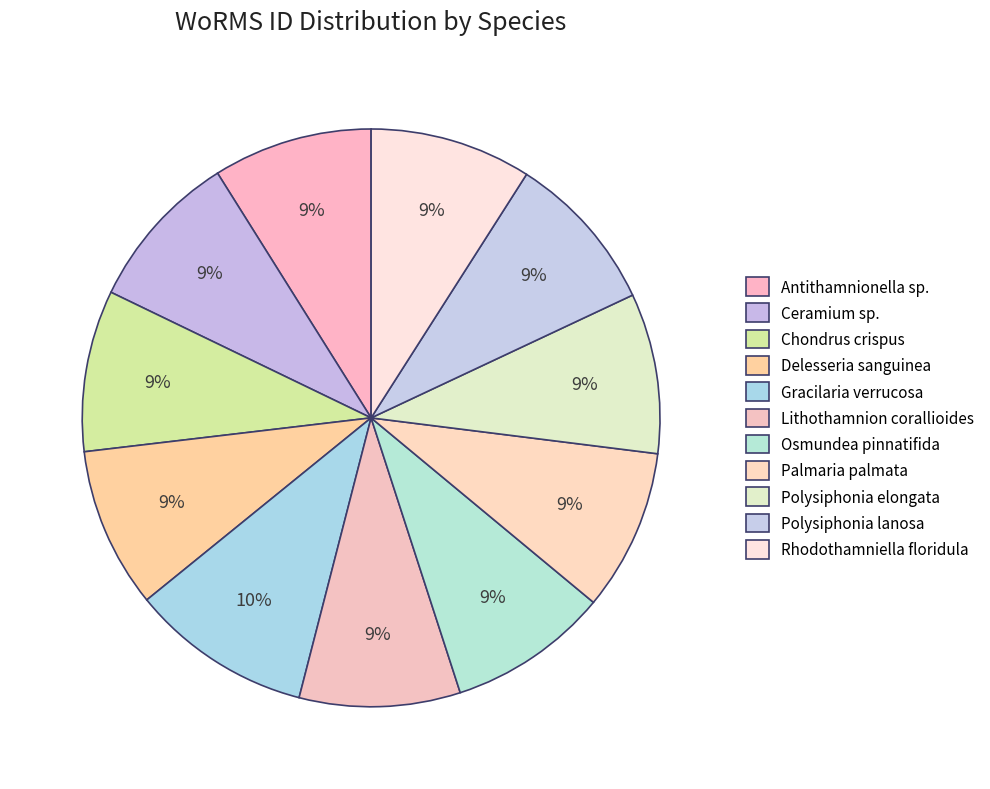

The Gracilaria verrucosa slice represents 4% of the pie. True or false?

False